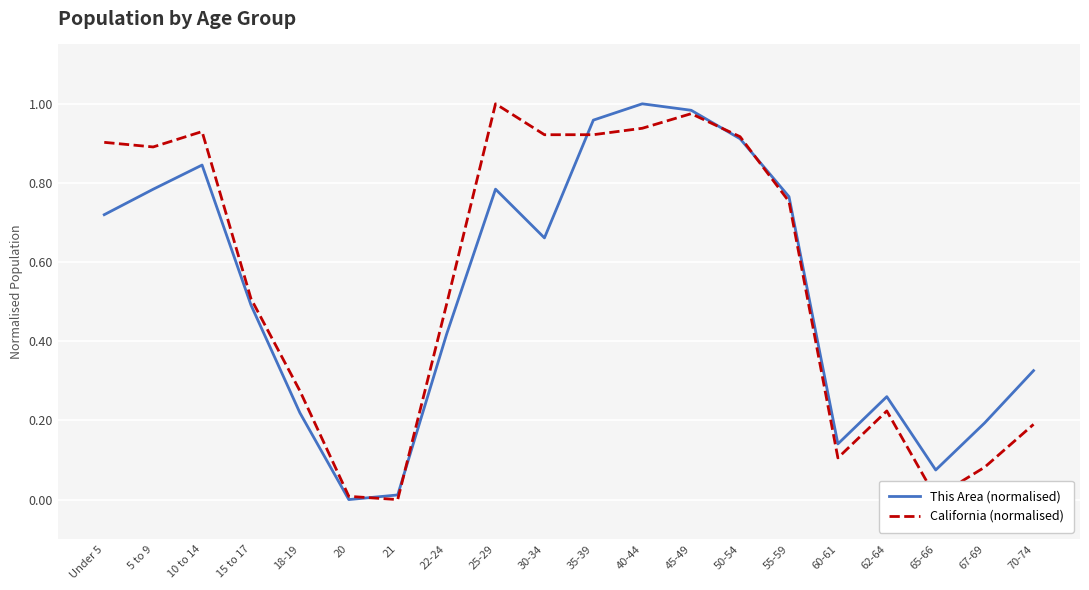

In This Area (normalised), how many points are lower than both neighbors (excluding endpoints)?

4